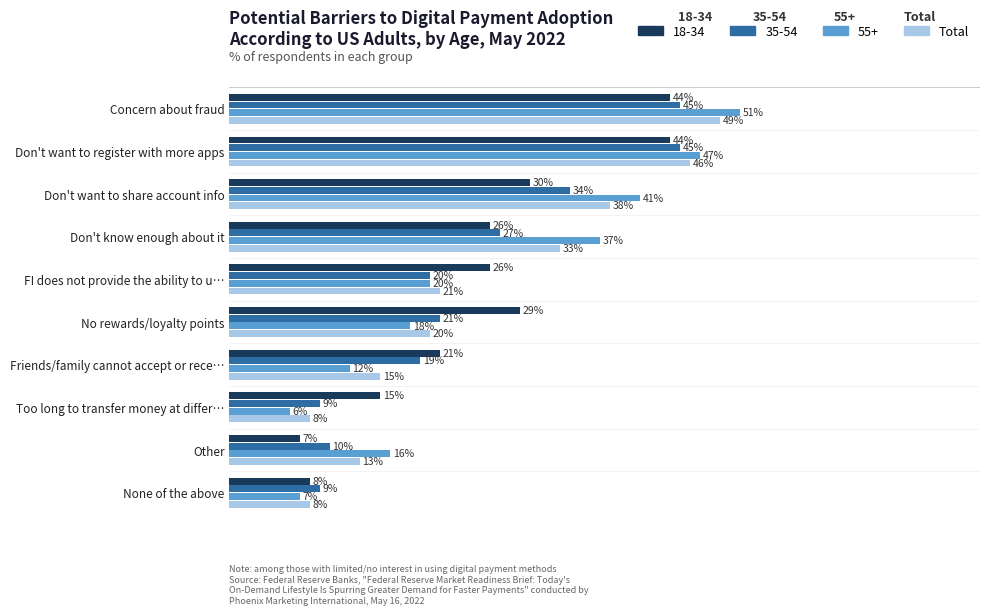

At which label is Total closest to 28?

Don't know enough about it